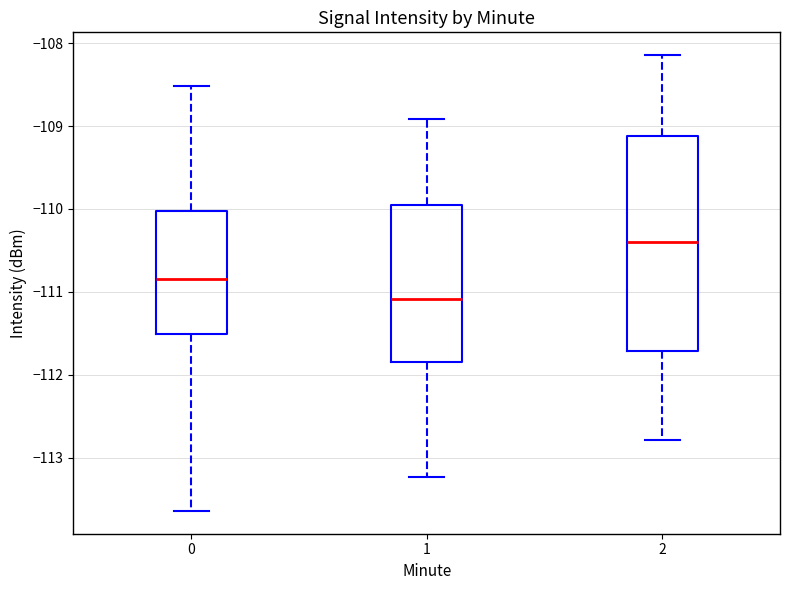

Which box's median line is the highest?

2